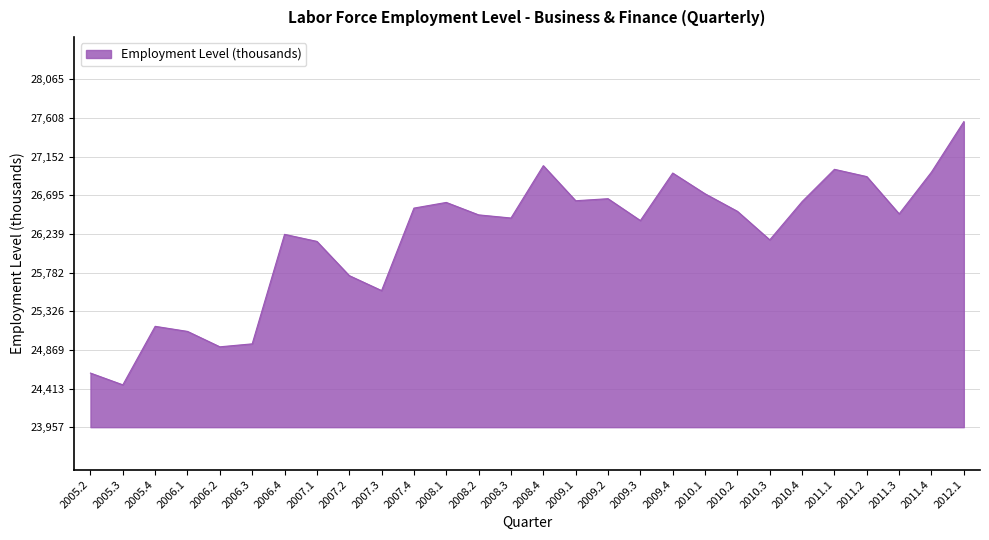

Approximately how many times larger is the value at 2011.1 compared to 2009.3?

1.0